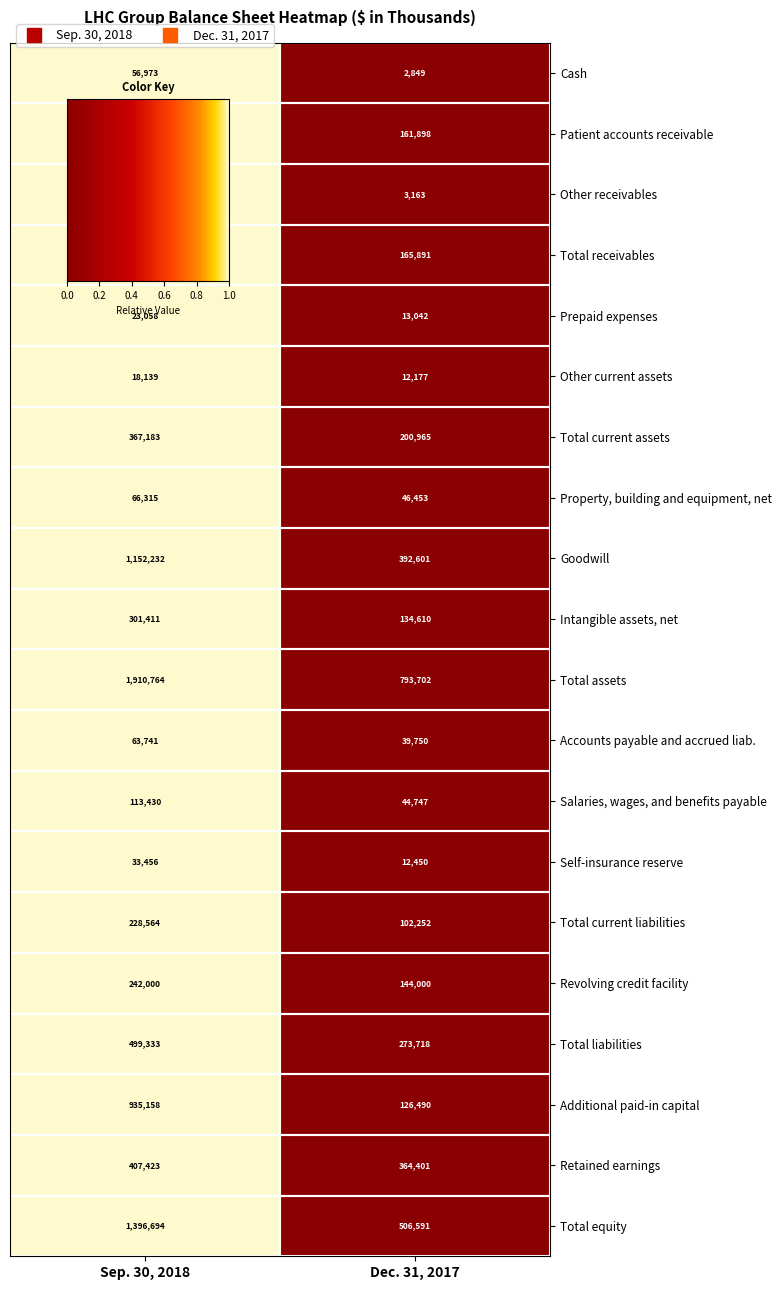

At which label is Total liabilities closest to 386525?

Dec. 31, 2017